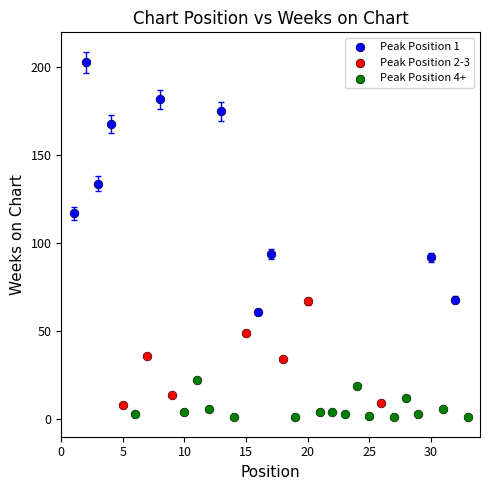

Which series has the widest spread of Y values?

Peak Position 1